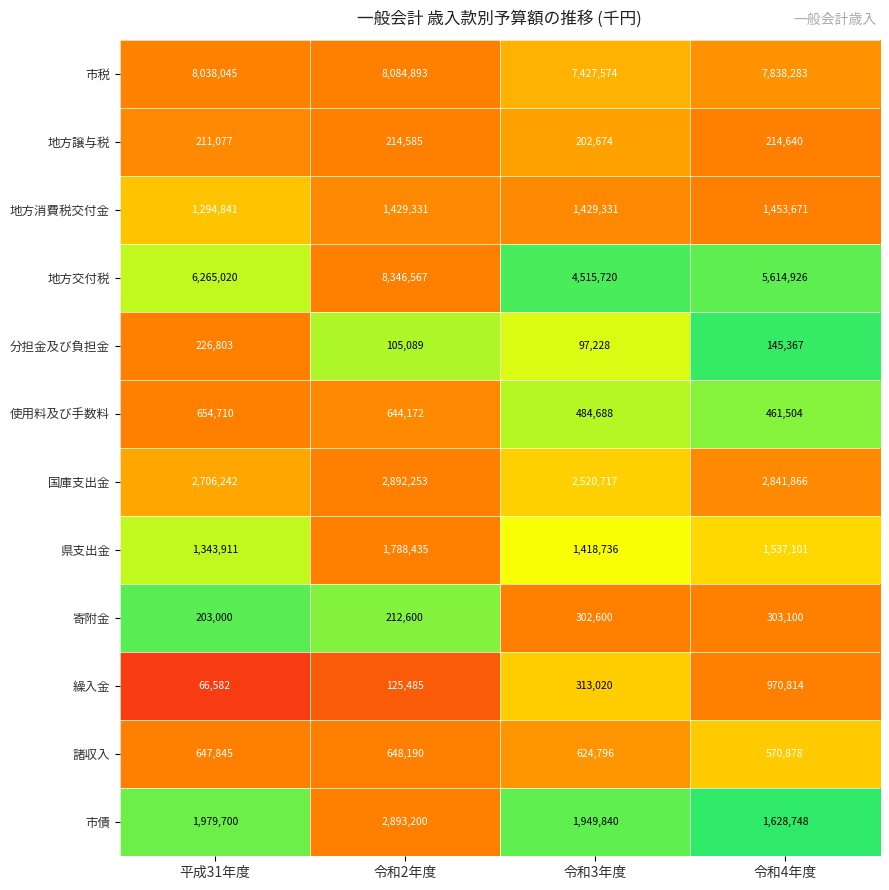

What is the difference between the maximum and minimum values in the 市債 series?

1264452